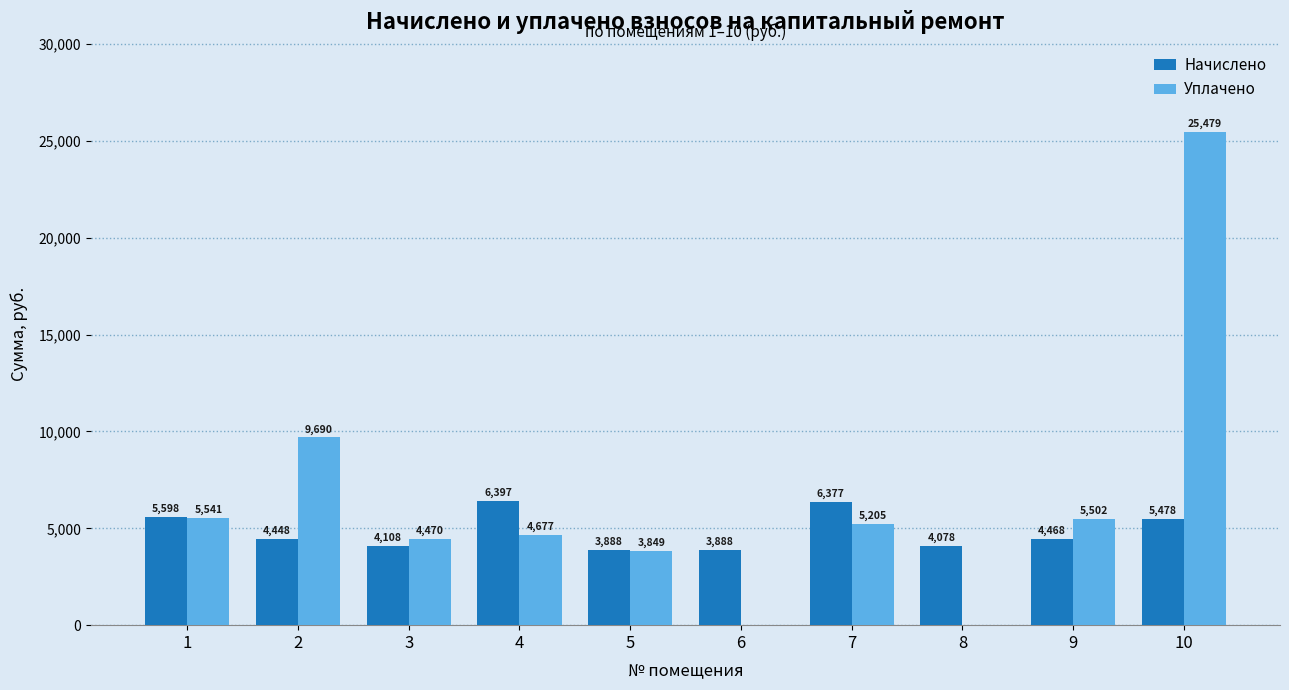

At which category is the sum across all series the highest?

10